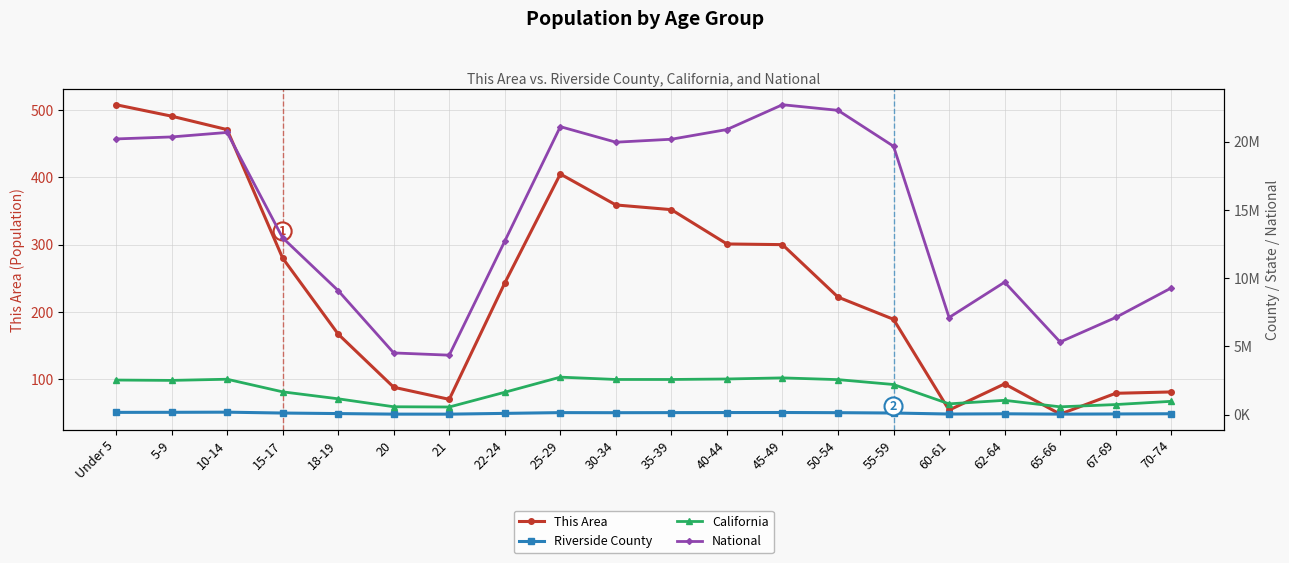

Reading left to right, extract all data points from this chart.

This Area: 508	491	471	280	167	88	70	243	405	359	352	301	300	222	189	54	93	48	79	81
Riverside County: 162438	167065	177644	112961	74164	33944	32109	88519	143992	138437	143926	149379	152722	140016	114765	41181	57793	33549	44946	62103
California: 2531333	2505839	2590930	1666938	1157002	573642	555775	1636532	2744409	2573468	2573579	2609131	2689819	2562552	2204296	786276	1045921	568817	734741	971778
National: 20201362	20348657	20677194	12954254	9086089	4519129	4354294	12712576	21101849	19962099	20179642	20890964	22708591	22298125	19664805	7113727	9704197	5319902	7115361	9278166